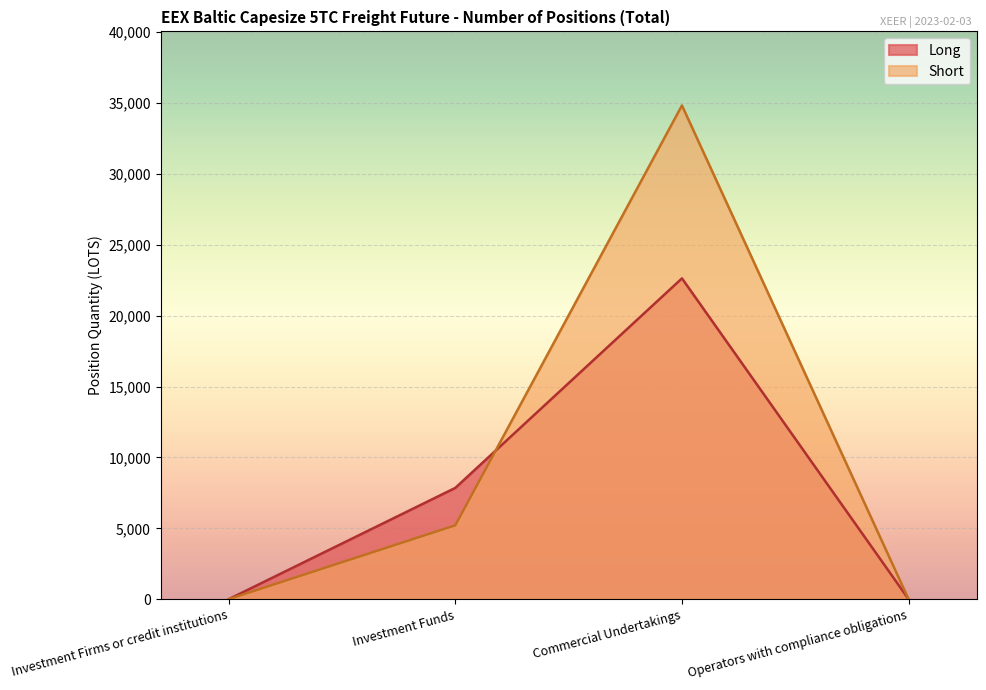

Between which two adjacent categories do Short and Long first intersect?

Investment Funds and Commercial Undertakings